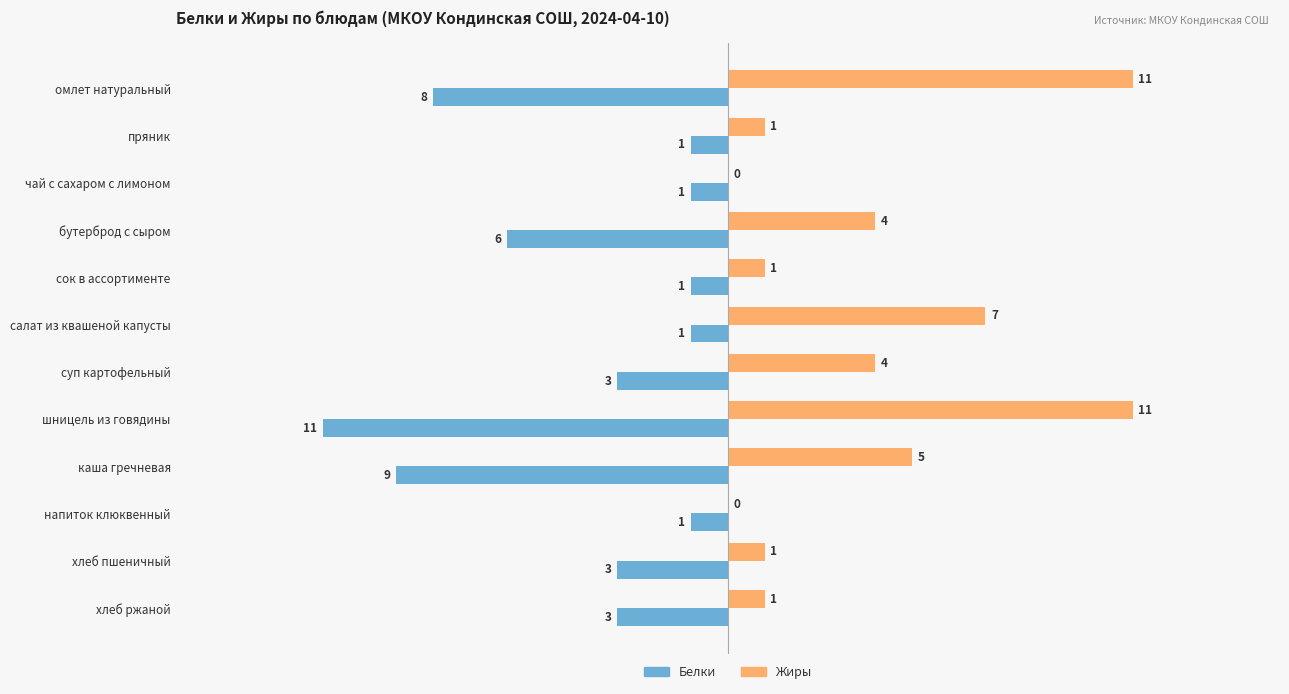

True or false: Белки has a value of -6 at шницель из говядины.

False